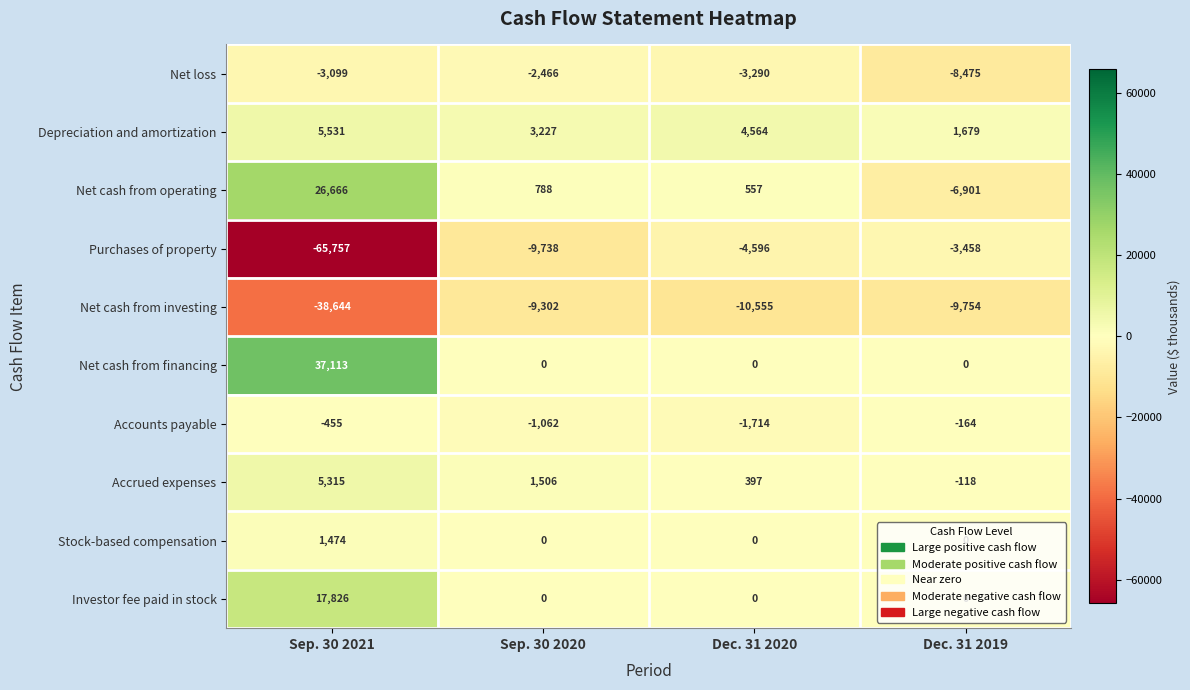

What is the difference between the maximum and minimum values in the Investor fee paid in stock series?

17826